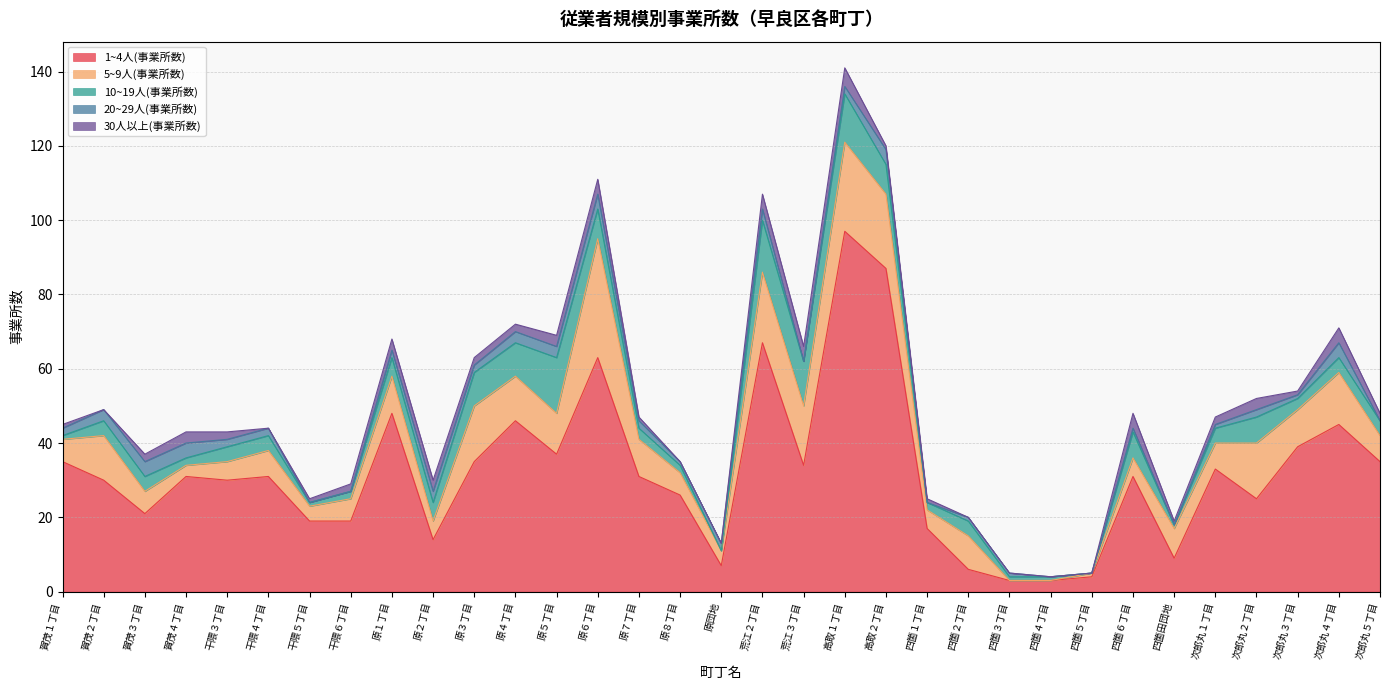

What is the difference between the highest and lowest values at 賀茂４丁目?

29